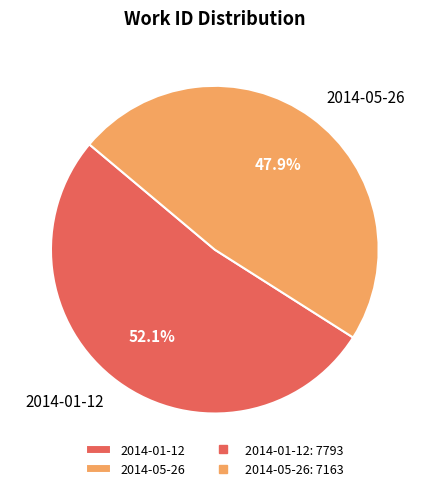

Rank the categories by value from highest to lowest.

2014-01-12, 2014-05-26